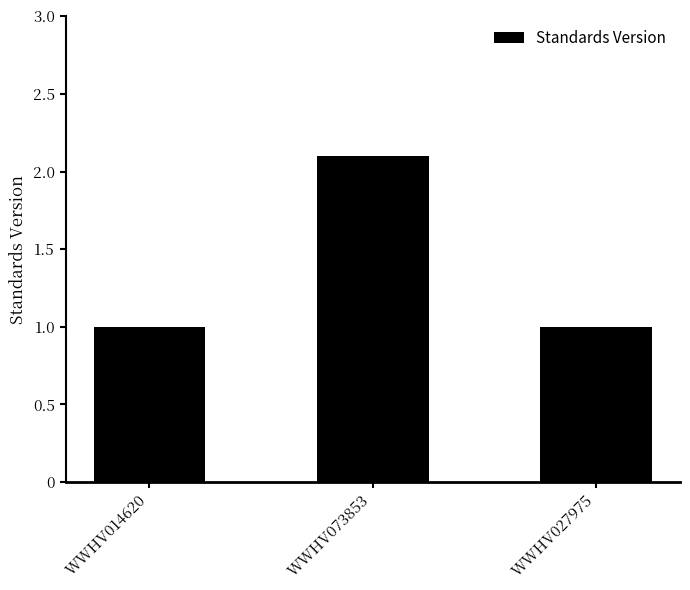

Reading right to left, what are all the values shown in this chart?

1.0	2.1	1.0